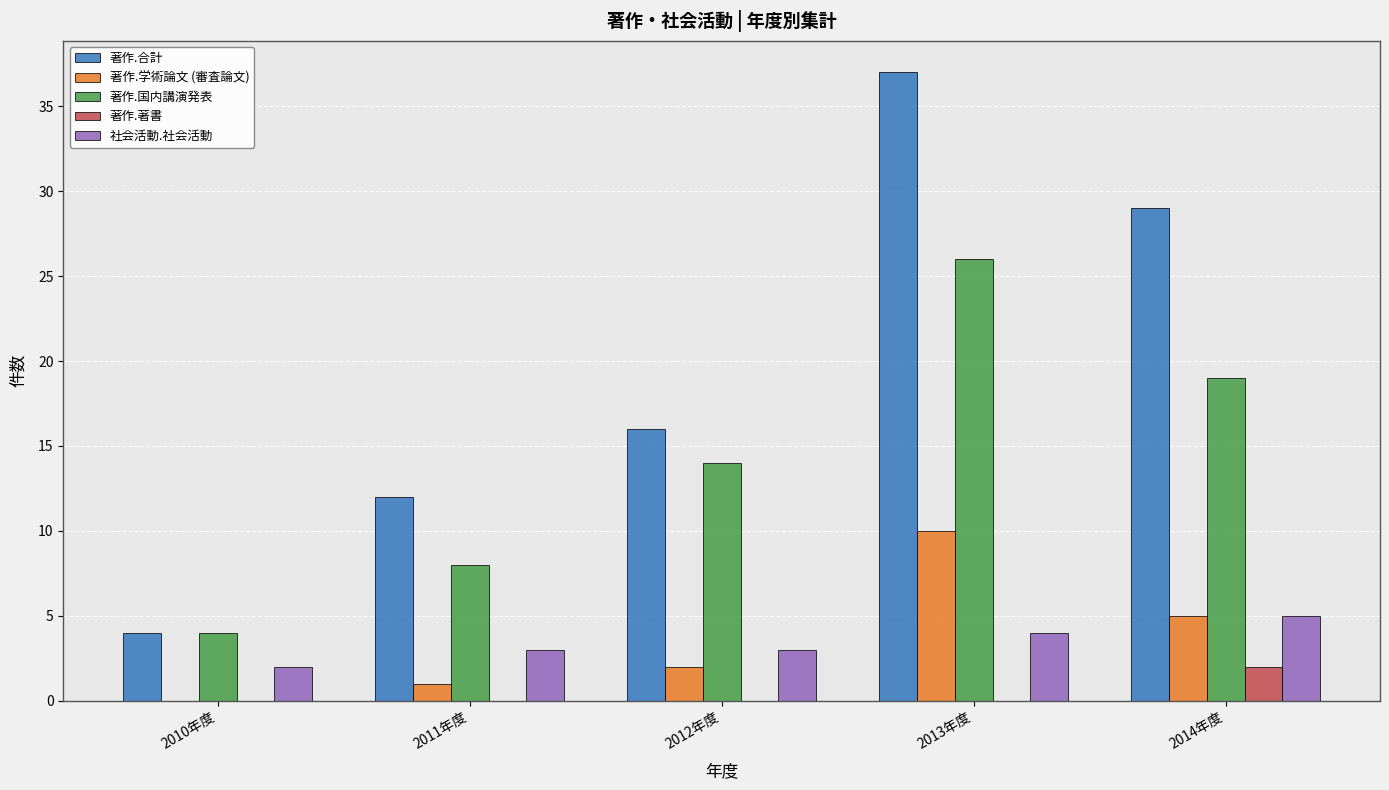

Which category has the highest value in the 著作.国内講演発表 series?

2013年度